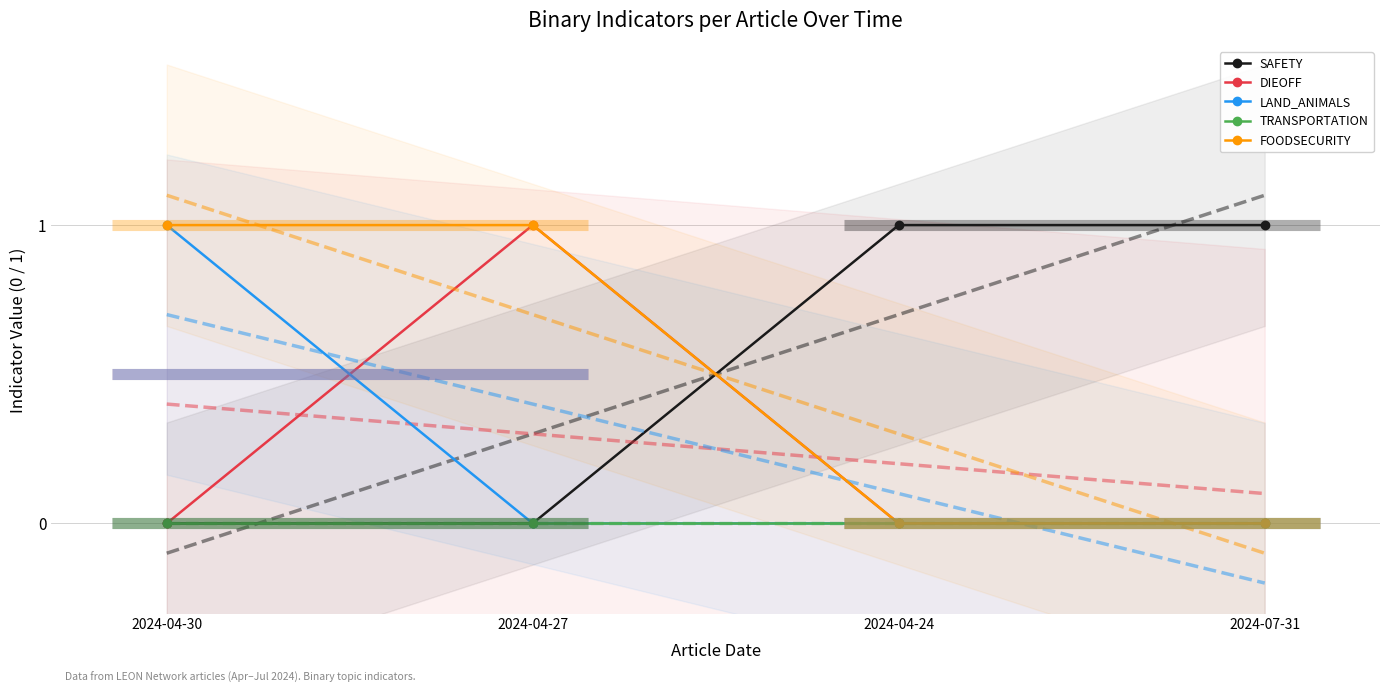

Reading left to right, list all the values displayed in this chart.

SAFETY: 0	0	1	1
DIEOFF: 0	1	0	0
LAND_ANIMALS: 1	0	0	0
TRANSPORTATION: 0	0	0	0
FOODSECURITY: 1	1	0	0